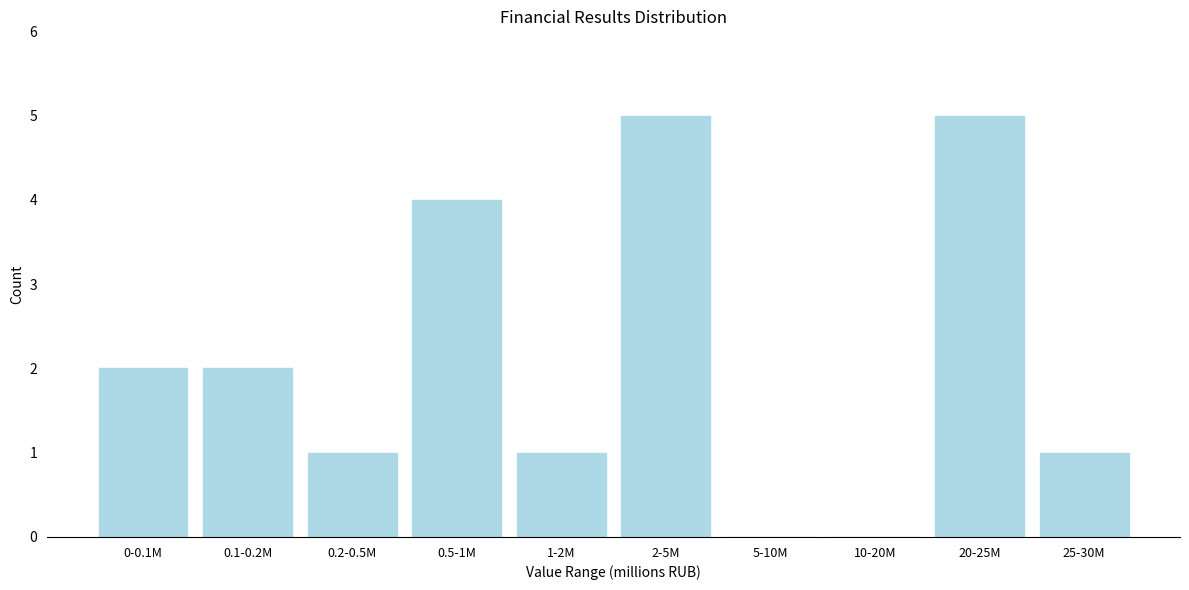

Reading left to right, transcribe all the data shown in this chart.

0-0.1M=2	0.1-0.2M=2	0.2-0.5M=1	0.5-1M=4	1-2M=1	2-5M=5	5-10M=0	10-20M=0	20-25M=5	25-30M=1